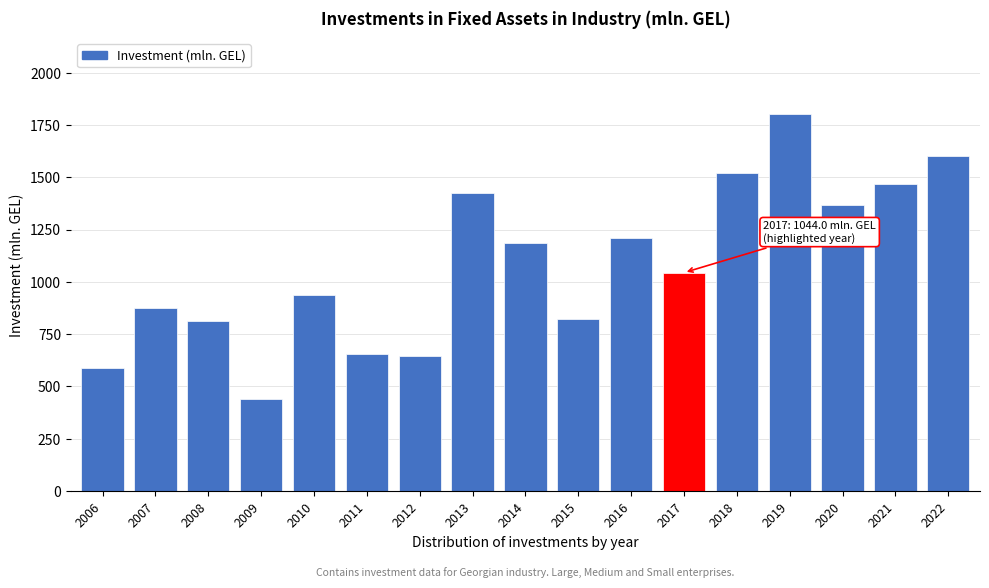

Read the value at 2010.

936.5